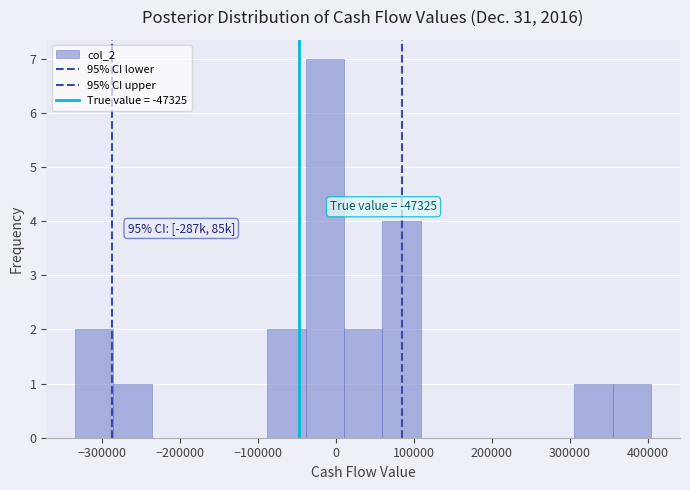

Which range on the x-axis has the tallest bar?

-40000 to 10000